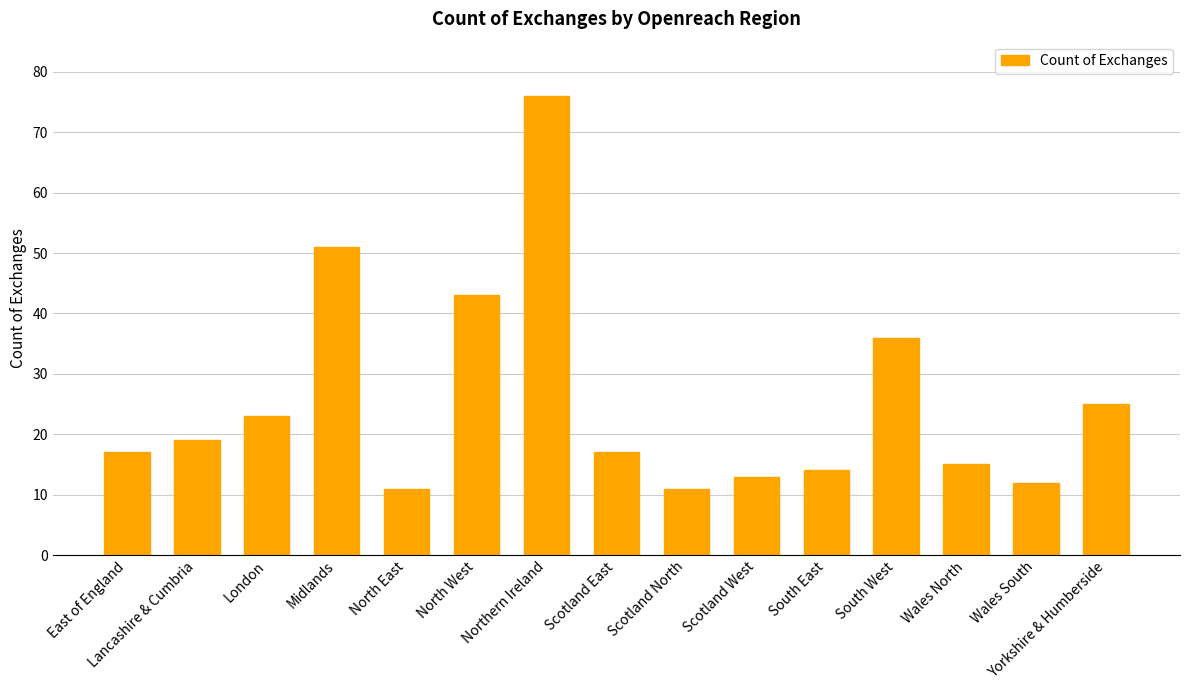

What is the sum of all values?

383